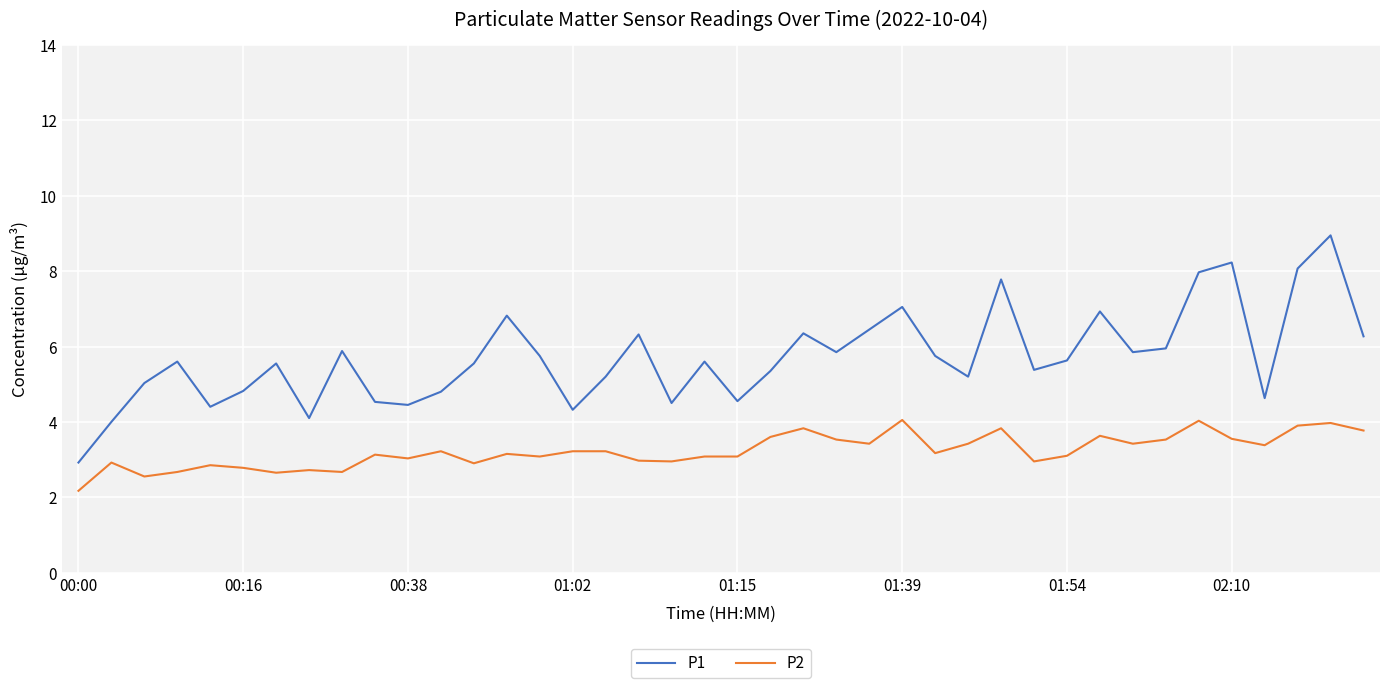

Which series has the largest total across all categories?

P1